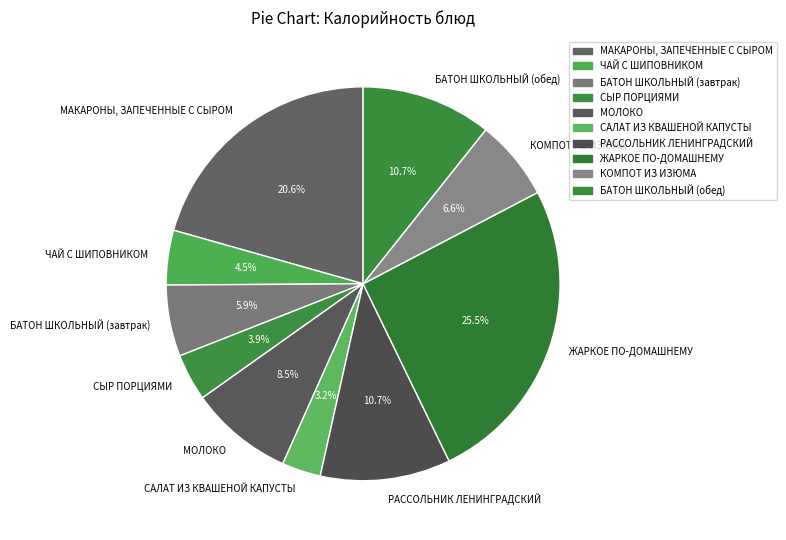

Which category has the smallest portion of the pie?

САЛАТ ИЗ КВАШЕНОЙ КАПУСТЫ